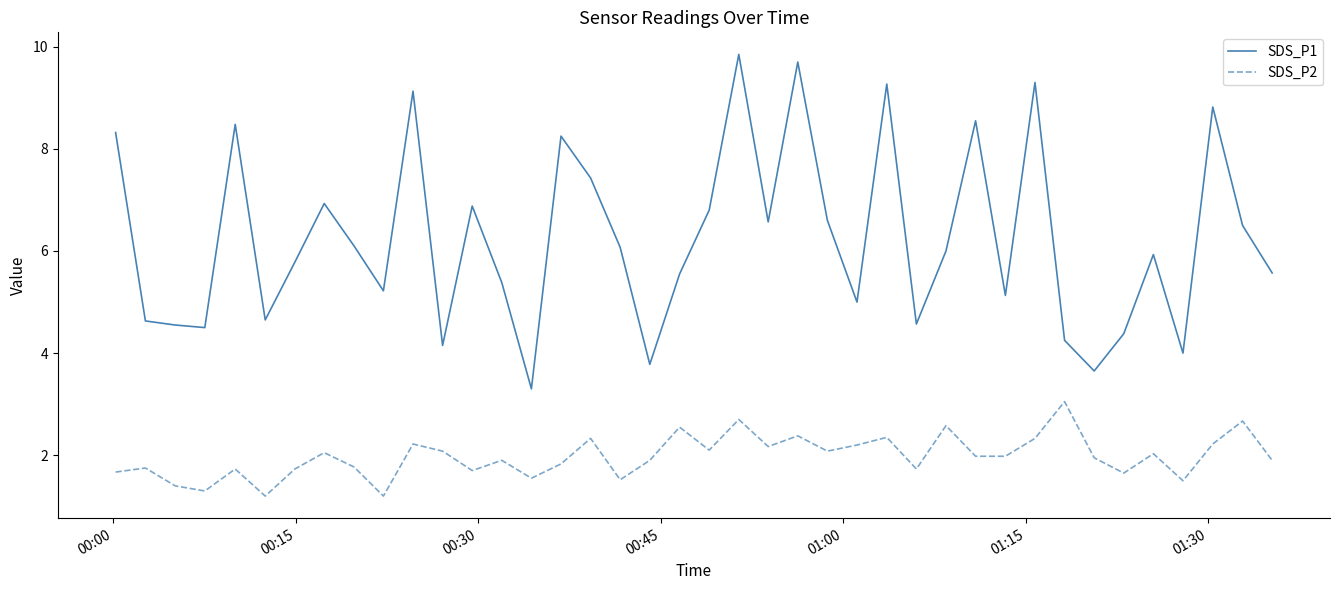

True or false: SDS_P2 and SDS_P1 intersect in this chart.

False